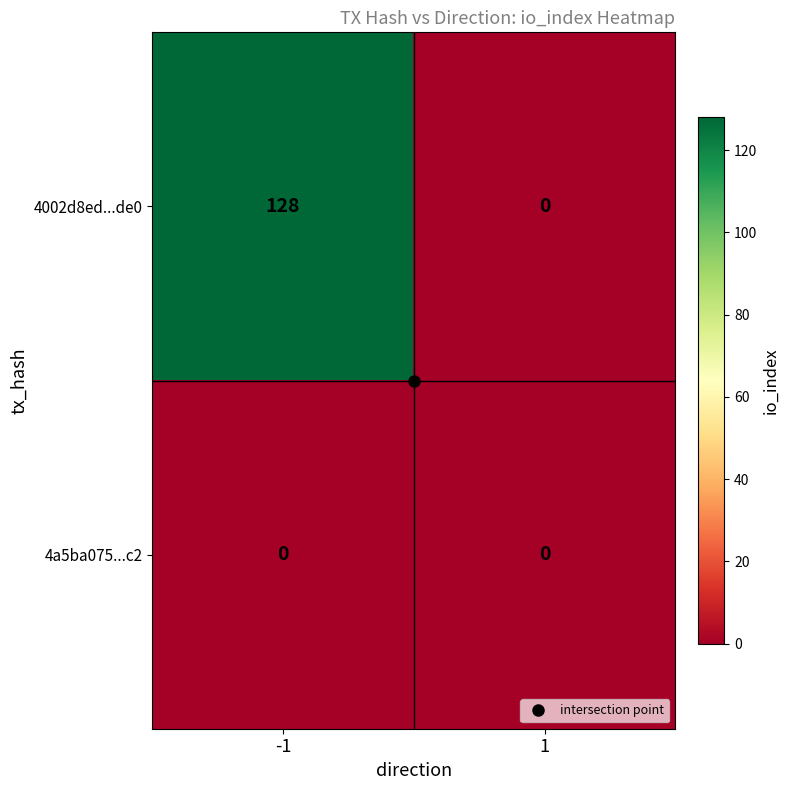

At how many categories does at least one series exceed 50?

1